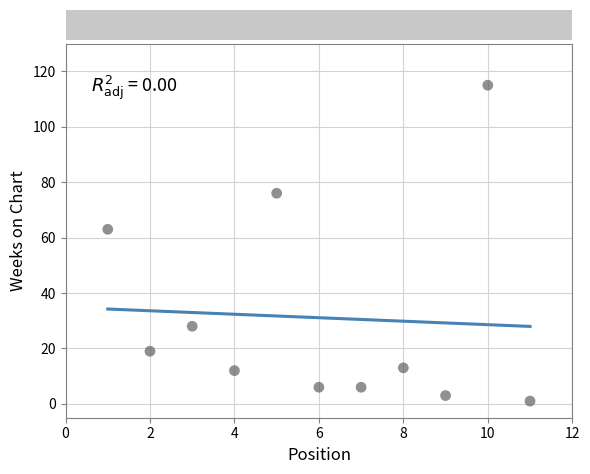

What is the average Y value?

31